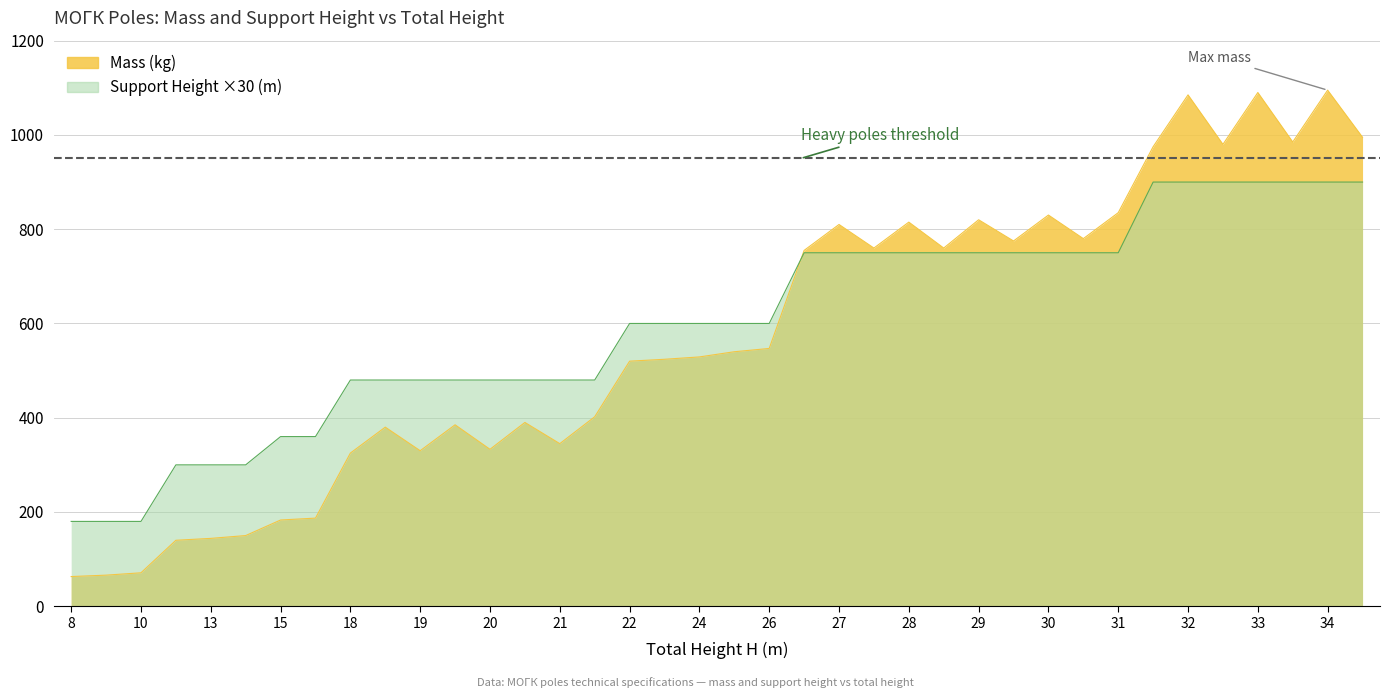

Which series ends up on top after the final intersection of Support Height (m) and Mass (kg)?

Mass (kg)